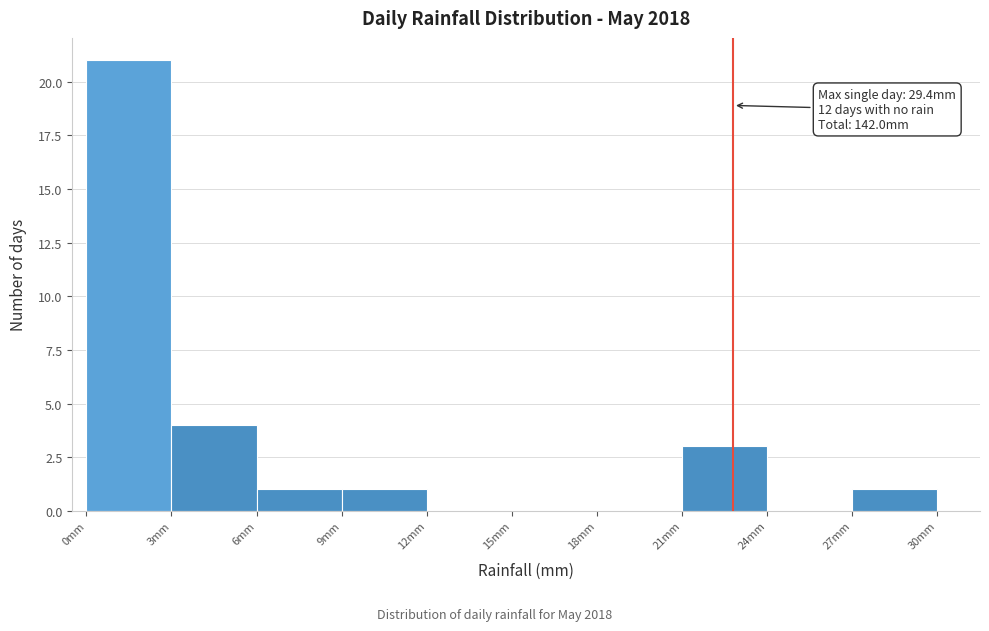

Which range on the x-axis has the tallest bar?

0 to 3